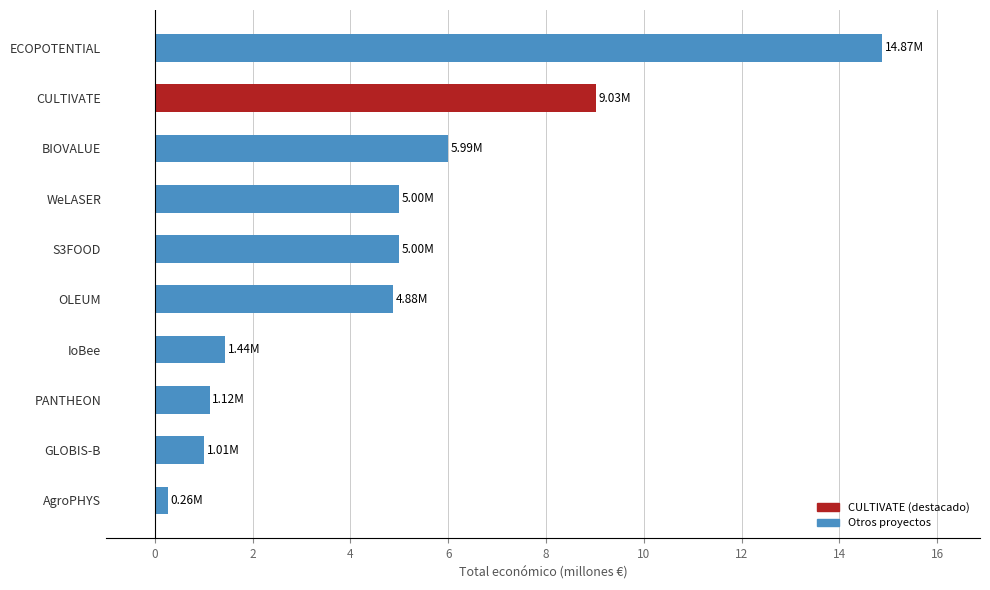

Which category has the lowest value across all series?

AgroPHYS